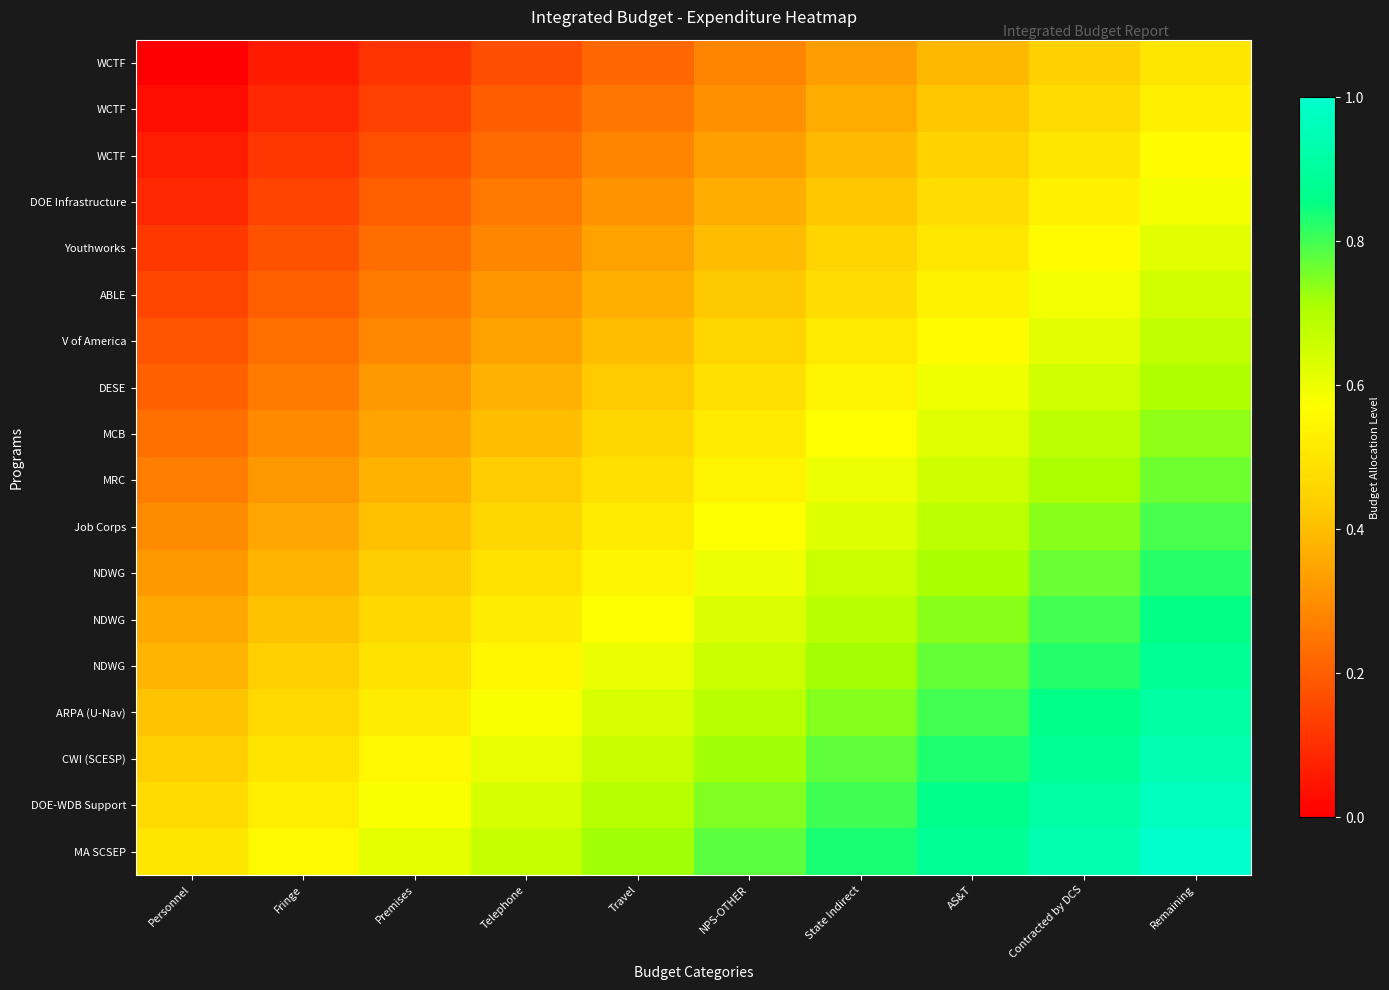

At which category is the sum across all series the highest?

Remaining